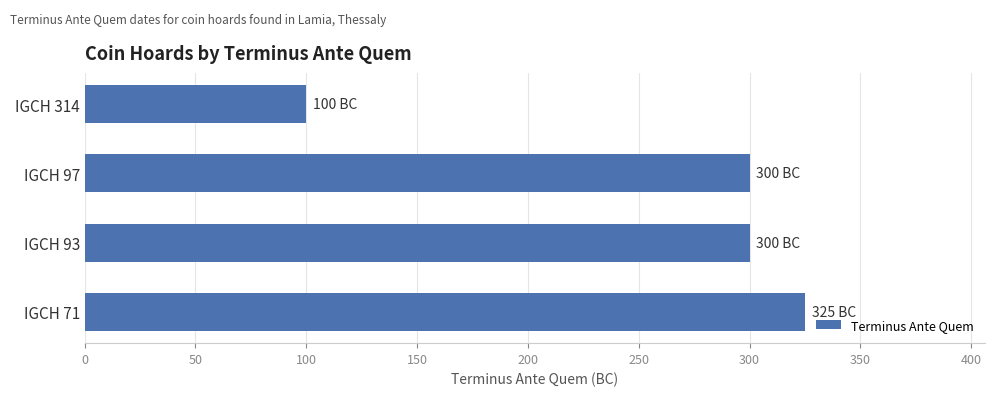

Reading bottom to top, list all the values displayed in this chart.

325	300	300	100